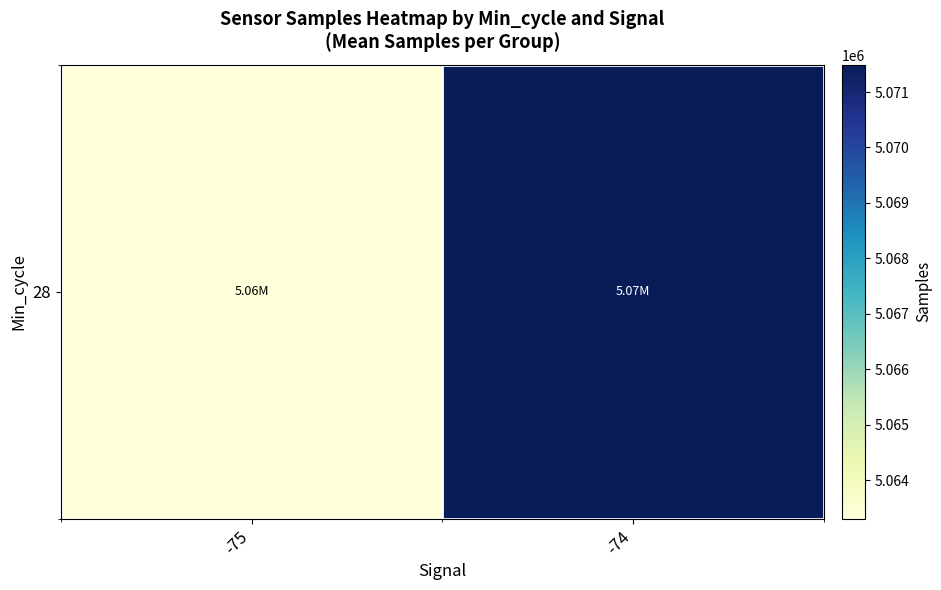

What is the minimum value shown in the chart?

5063305.0